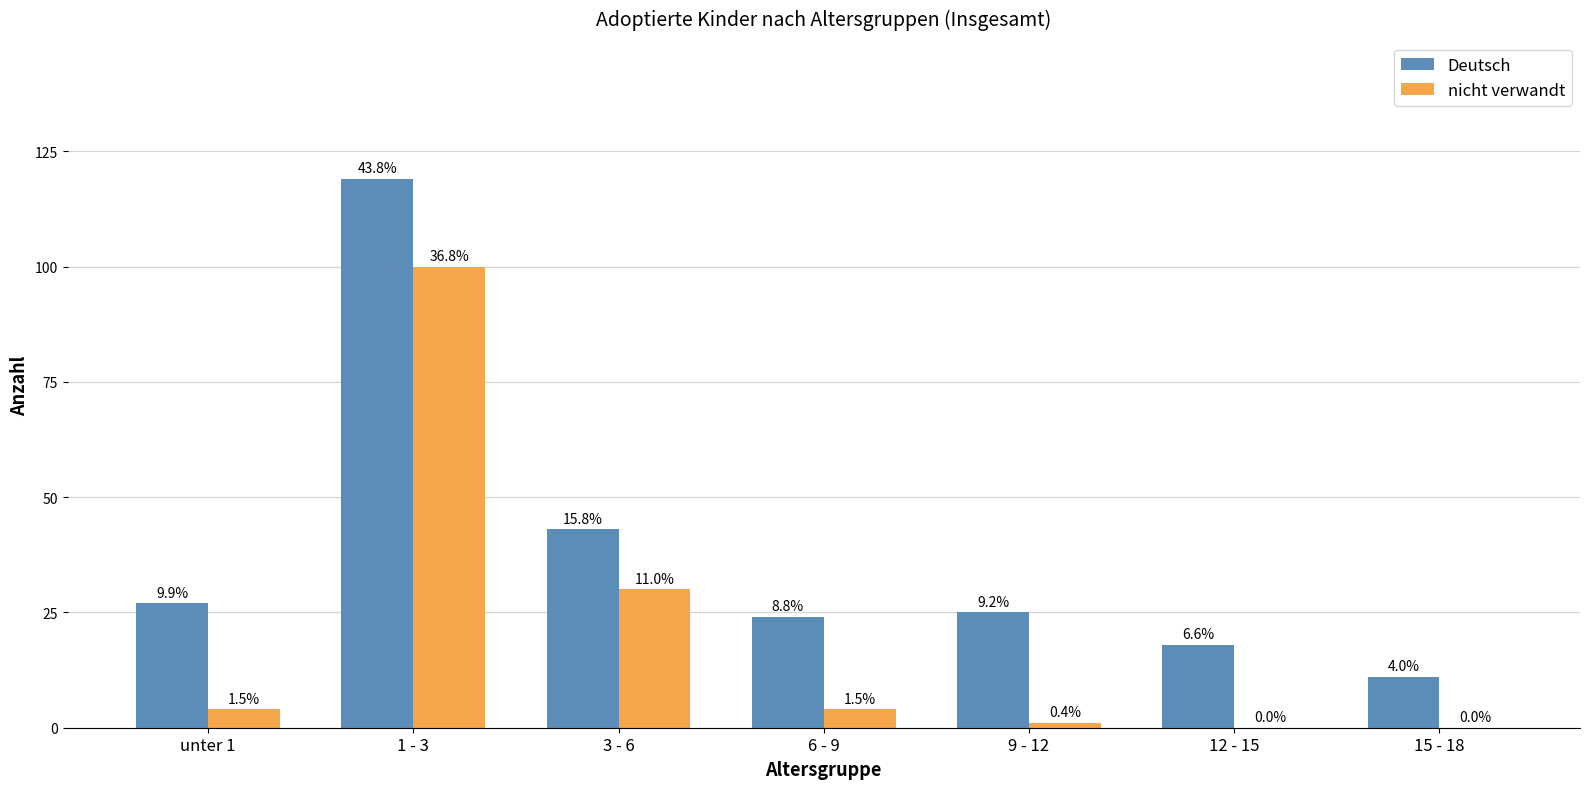

What are all the series names shown in the legend?

Deutsch, nicht verwandt